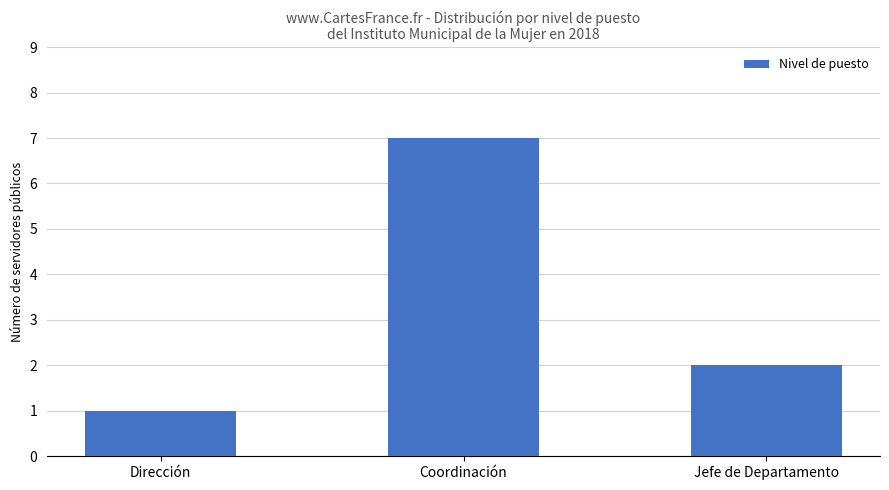

Rank the categories by value from lowest to highest.

Dirección, Jefe de Departamento, Coordinación